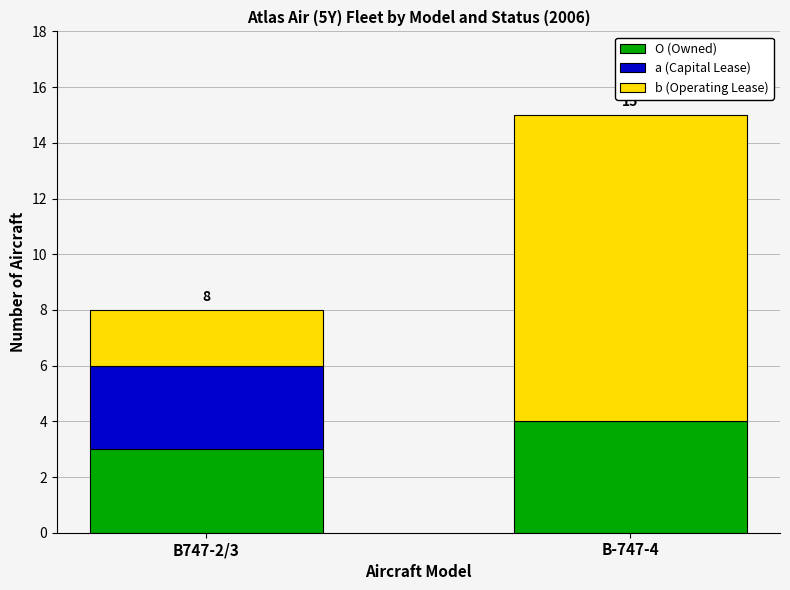

At which category is the sum across all series the highest?

B-747-4